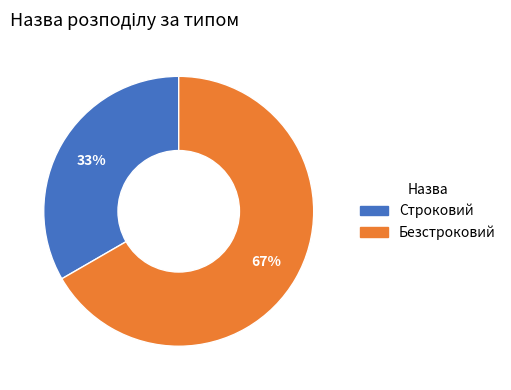

How many segments does this pie chart have?

2